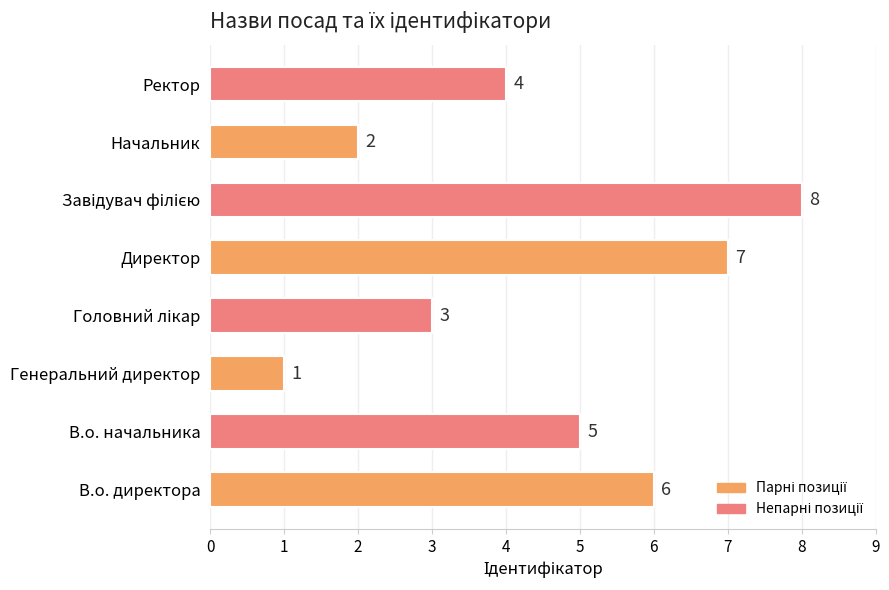

What is the greatest value displayed?

8